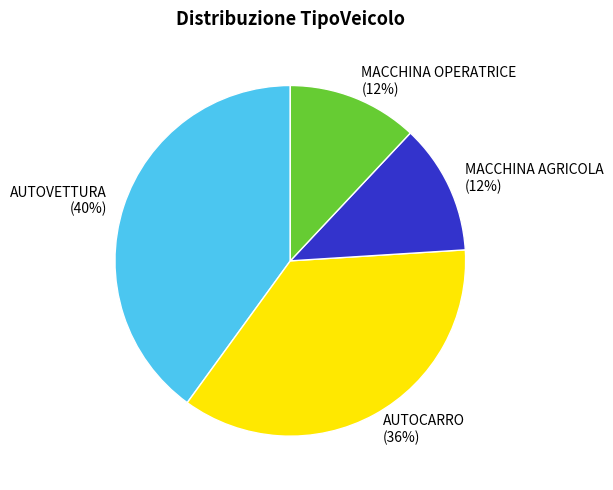

To the nearest percent, what is the average slice percentage?

25%